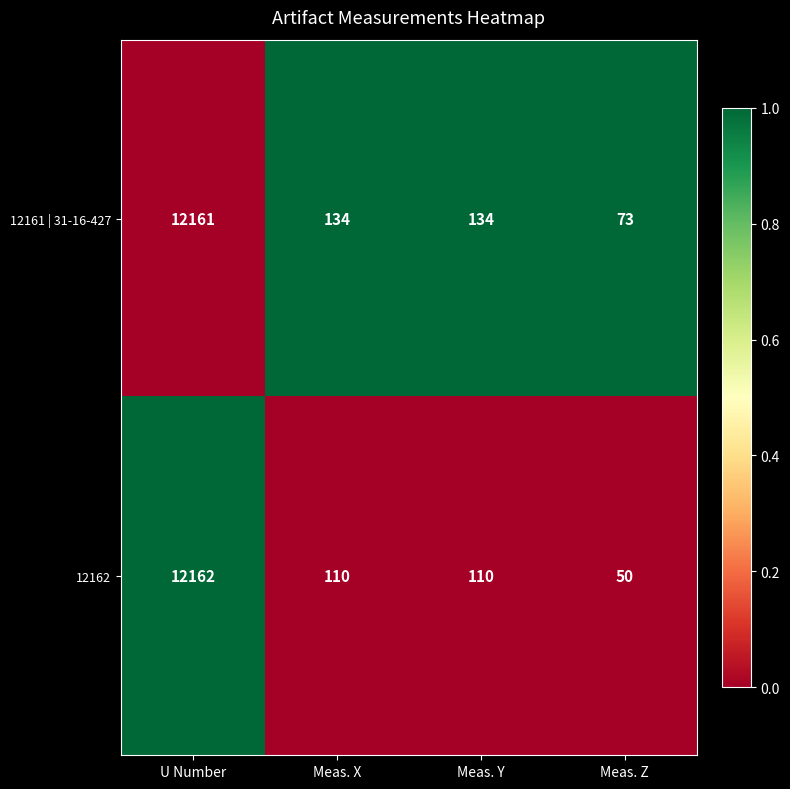

Which series has the largest total across all categories?

12161 | 31-16-427